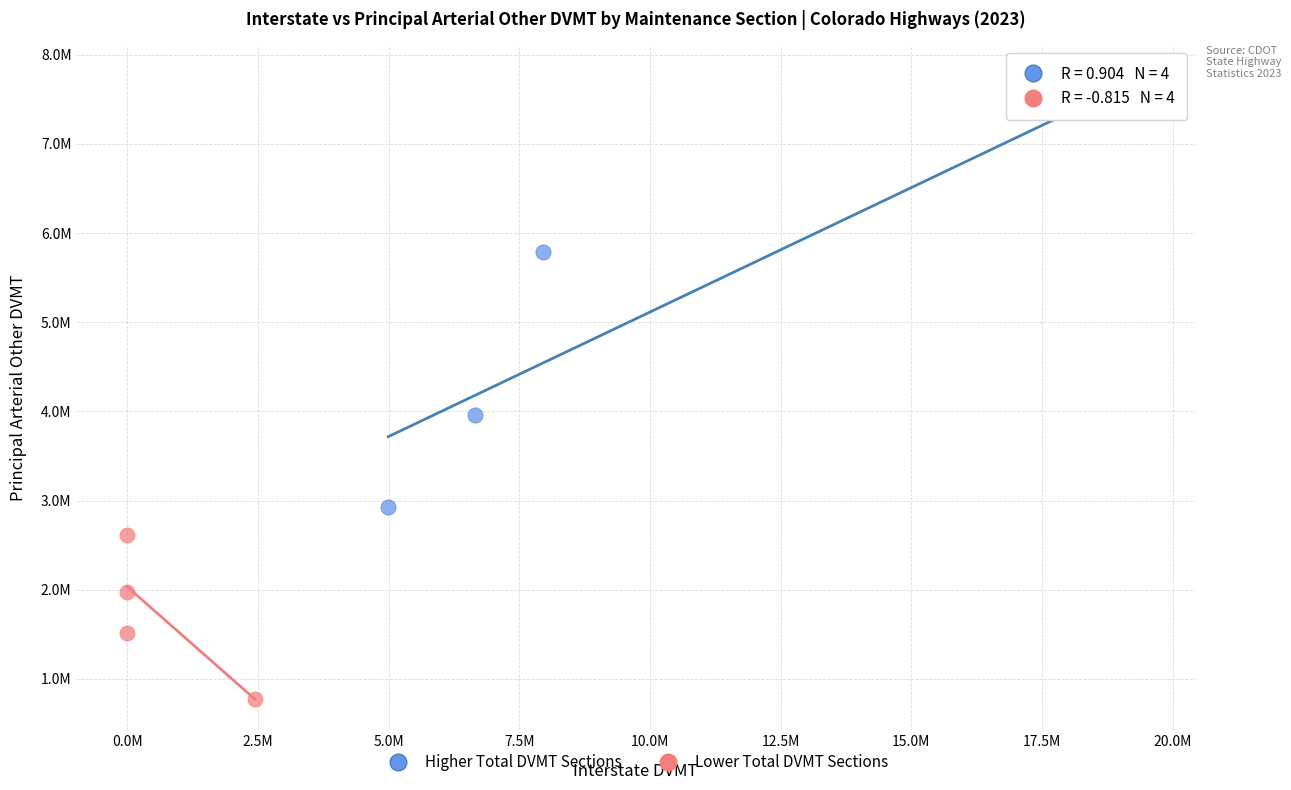

Which series reaches the minimum Y coordinate?

Lower Total DVMT Sections